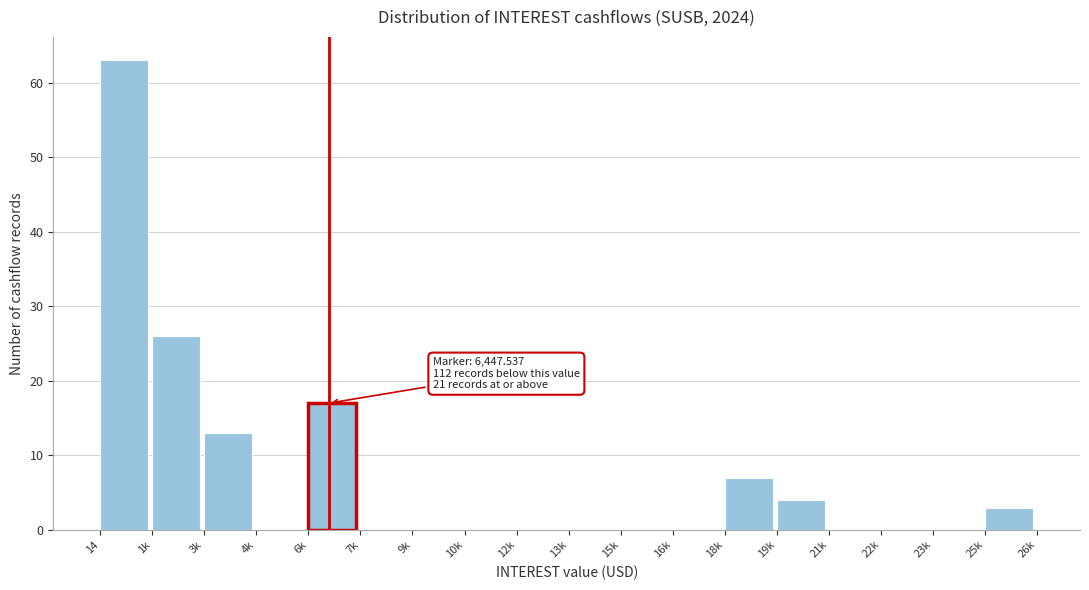

Reading left to right, list all the values displayed in this chart.

14=63	1k=26	3k=13	4k=0	6k=17	7k=0	9k=0	10k=0	12k=0	13k=0	15k=0	16k=0	18k=7	19k=4	21k=0	22k=0	23k=0	25k=3